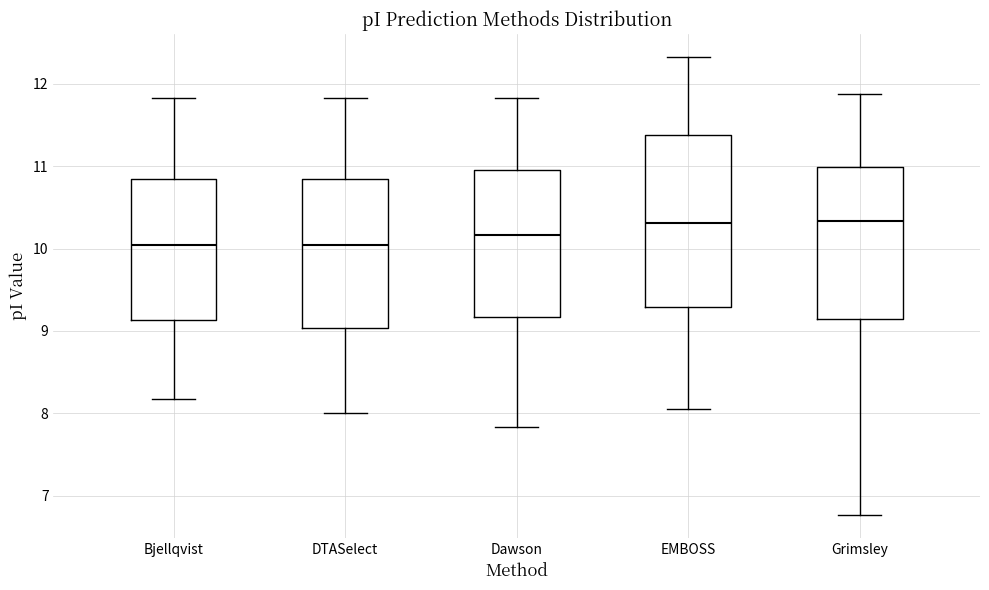

Reading left to right, read every box against the y-axis: the position of its median line, the range the box covers, and the ends of its whiskers. The values are not printed on the chart, so give them approximately, as read against the axis.

Bjellqvist: median 10.0, box 9.1 to 10.8, whiskers 8.2 to 11.8
DTASelect: median 10.0, box 9.0 to 10.8, whiskers 8.0 to 11.8
Dawson: median 10.2, box 9.2 to 11.0, whiskers 7.8 to 11.8
EMBOSS: median 10.3, box 9.3 to 11.4, whiskers 8.1 to 12.3
Grimsley: median 10.3, box 9.1 to 11.0, whiskers 6.8 to 11.9